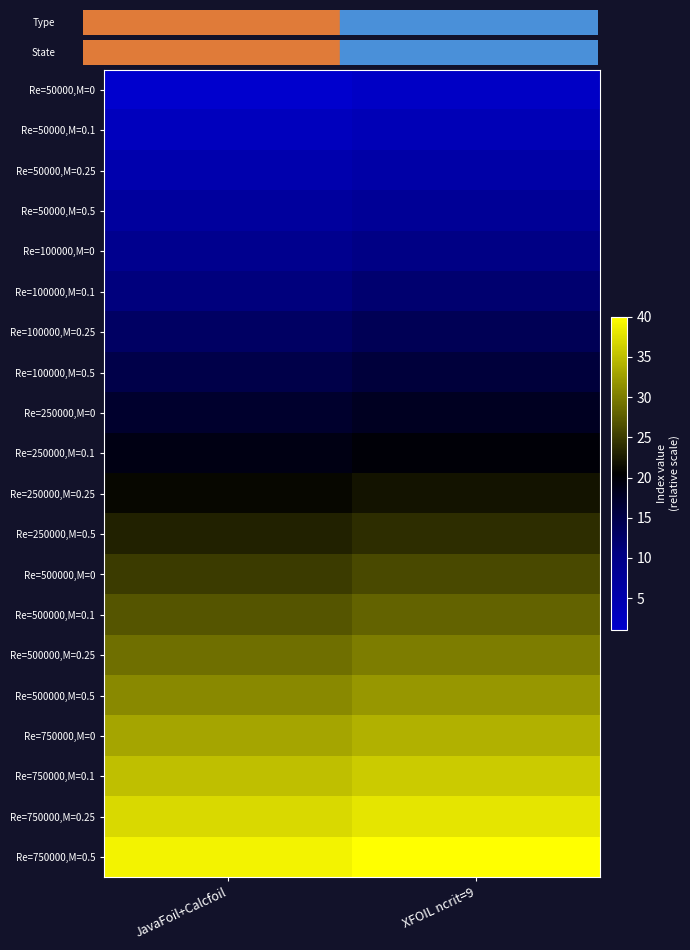

Reading right to left, transcribe all the data shown in this chart.

Re=50000,M=0: XFOIL ncrit=9=2	JavaFoil+Calcfoil=1
Re=50000,M=0.1: XFOIL ncrit=9=4	JavaFoil+Calcfoil=3
Re=50000,M=0.25: XFOIL ncrit=9=6	JavaFoil+Calcfoil=5
Re=50000,M=0.5: XFOIL ncrit=9=8	JavaFoil+Calcfoil=7
Re=100000,M=0: XFOIL ncrit=9=10	JavaFoil+Calcfoil=9
Re=100000,M=0.1: XFOIL ncrit=9=12	JavaFoil+Calcfoil=11
Re=100000,M=0.25: XFOIL ncrit=9=14	JavaFoil+Calcfoil=13
Re=100000,M=0.5: XFOIL ncrit=9=16	JavaFoil+Calcfoil=15
Re=250000,M=0: XFOIL ncrit=9=18	JavaFoil+Calcfoil=17
Re=250000,M=0.1: XFOIL ncrit=9=20	JavaFoil+Calcfoil=19
Re=250000,M=0.25: XFOIL ncrit=9=22	JavaFoil+Calcfoil=21
Re=250000,M=0.5: XFOIL ncrit=9=24	JavaFoil+Calcfoil=23
Re=500000,M=0: XFOIL ncrit=9=26	JavaFoil+Calcfoil=25
Re=500000,M=0.1: XFOIL ncrit=9=28	JavaFoil+Calcfoil=27
Re=500000,M=0.25: XFOIL ncrit=9=30	JavaFoil+Calcfoil=29
Re=500000,M=0.5: XFOIL ncrit=9=32	JavaFoil+Calcfoil=31
Re=750000,M=0: XFOIL ncrit=9=34	JavaFoil+Calcfoil=33
Re=750000,M=0.1: XFOIL ncrit=9=36	JavaFoil+Calcfoil=35
Re=750000,M=0.25: XFOIL ncrit=9=38	JavaFoil+Calcfoil=37
Re=750000,M=0.5: XFOIL ncrit=9=40	JavaFoil+Calcfoil=39